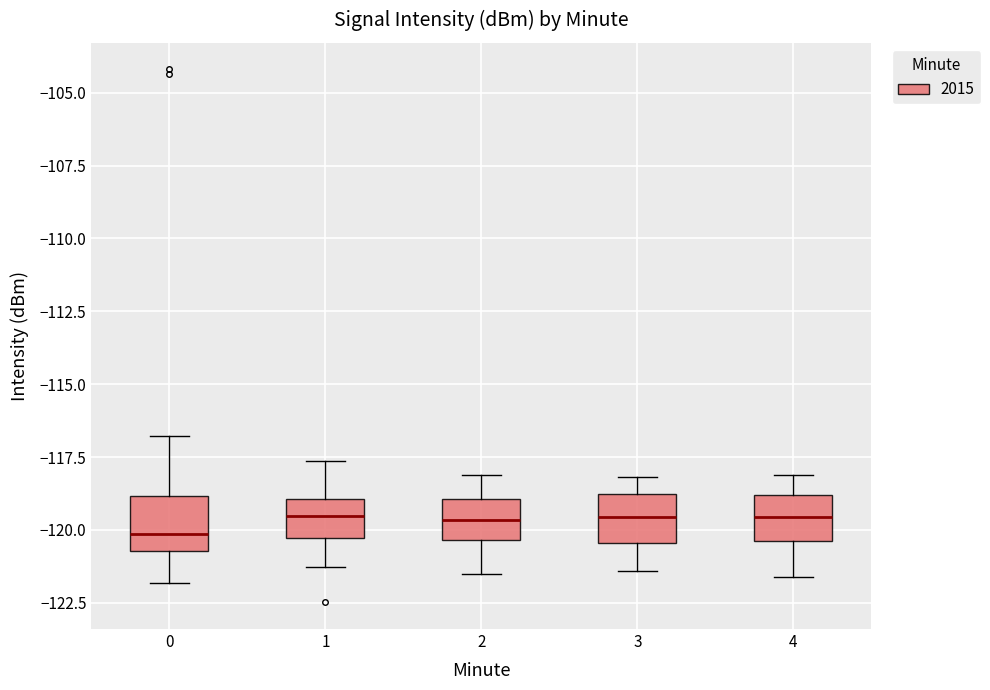

Reading left to right, read every box against the y-axis: the position of its median line, the range the box covers, and the ends of its whiskers. The values are not printed on the chart, so give them approximately, as read against the axis.

0: median -120.0, box -120.5 to -119.0, whiskers -122.0 to -117.0
1: median -119.5, box -120.5 to -119.0, whiskers -121.5 to -117.5
2: median -119.5, box -120.5 to -119.0, whiskers -121.5 to -118.0
3: median -119.5, box -120.5 to -118.5, whiskers -121.5 to -118.0
4: median -119.5, box -120.5 to -119.0, whiskers -121.5 to -118.0